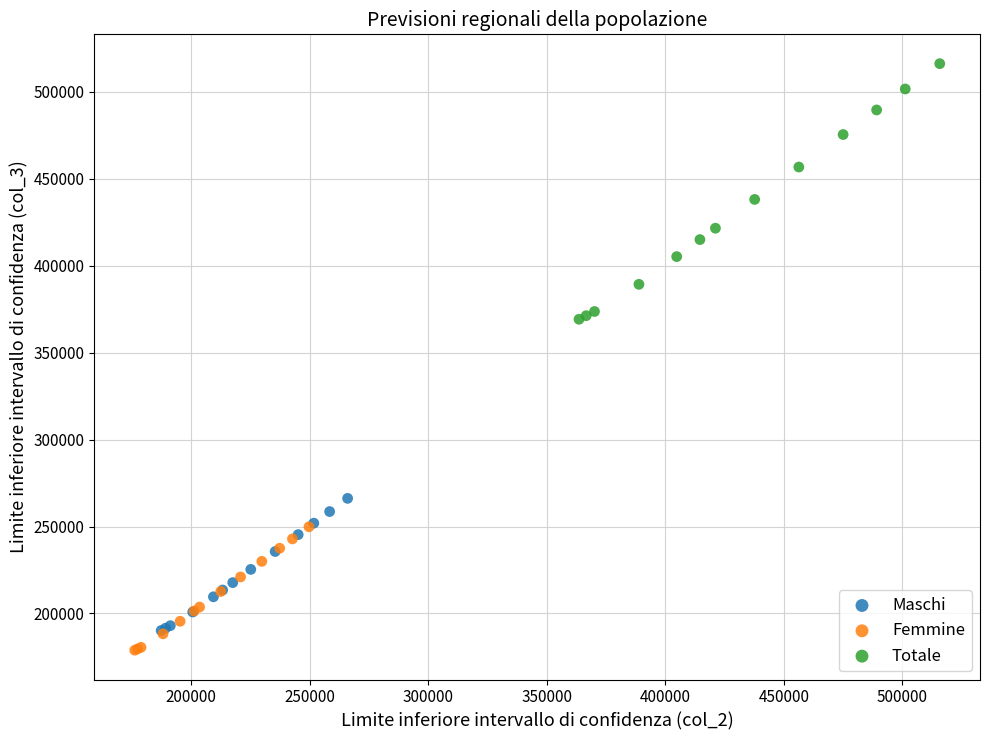

Which series reaches the minimum Y coordinate?

Femmine